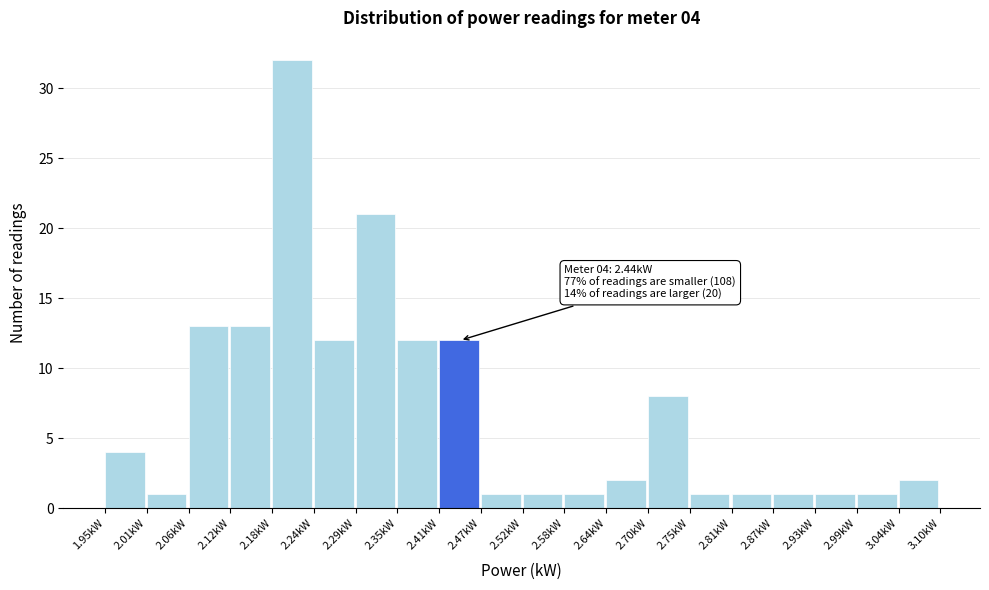

Which range on the x-axis has the tallest bar?

2.18 to 2.24